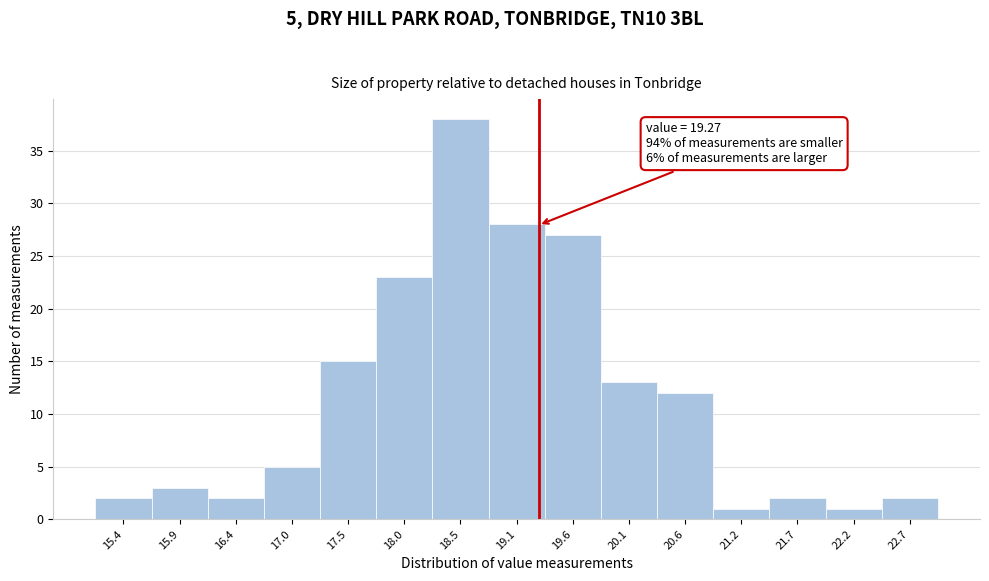

Over which range of the x-axis is the bar tallest?

18.3 to 18.8